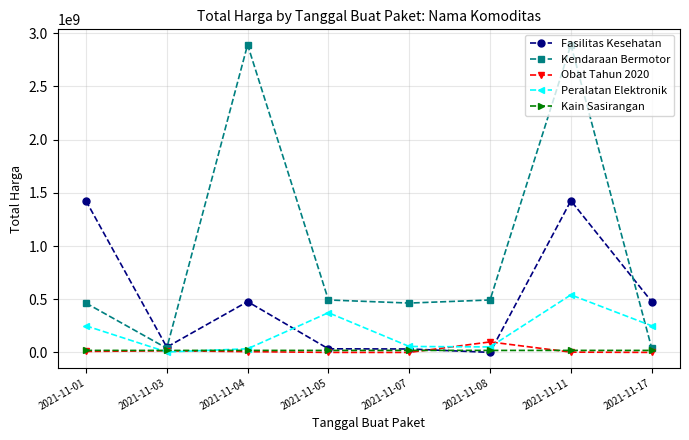

Is the value of Kain Sasirangan at 2021-11-03 greater than the value of Kendaraan Bermotor at 2021-11-08?

No